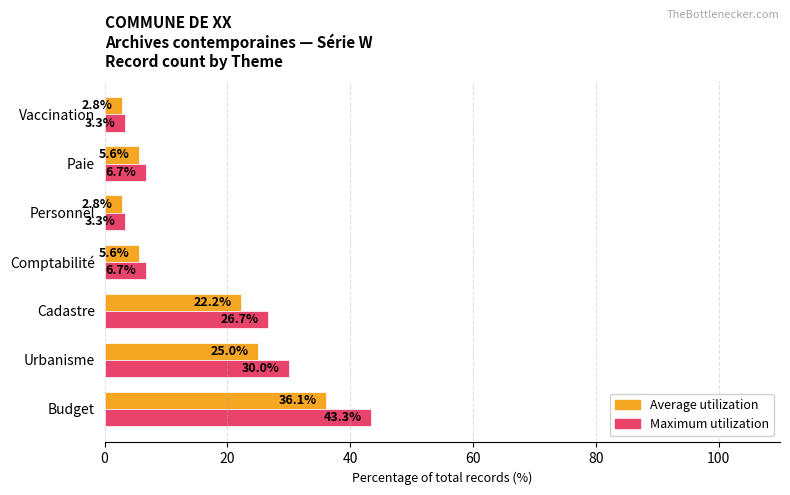

At which label is Average utilization closest to 19?

Cadastre